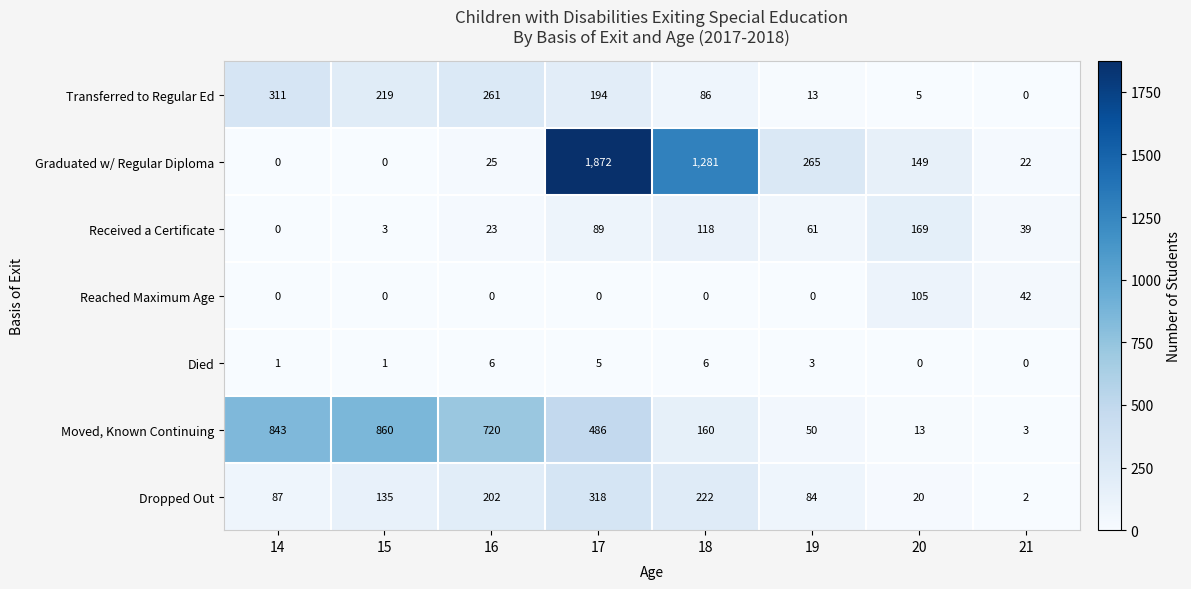

What is the difference between the Moved, Known Continuing values at 18 and 16?

560